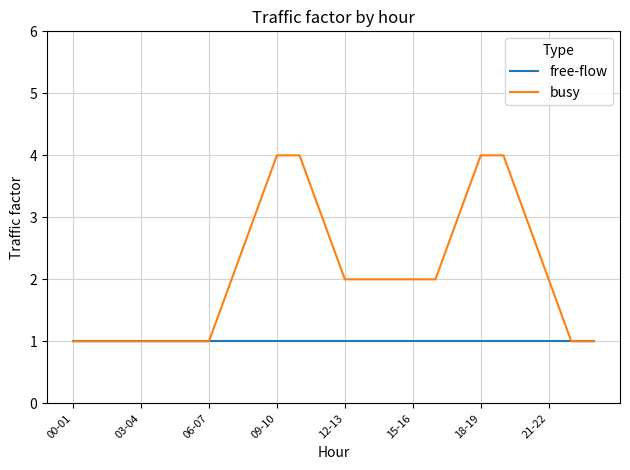

Rank the series by their maximum value, from lowest to highest.

free-flow, busy